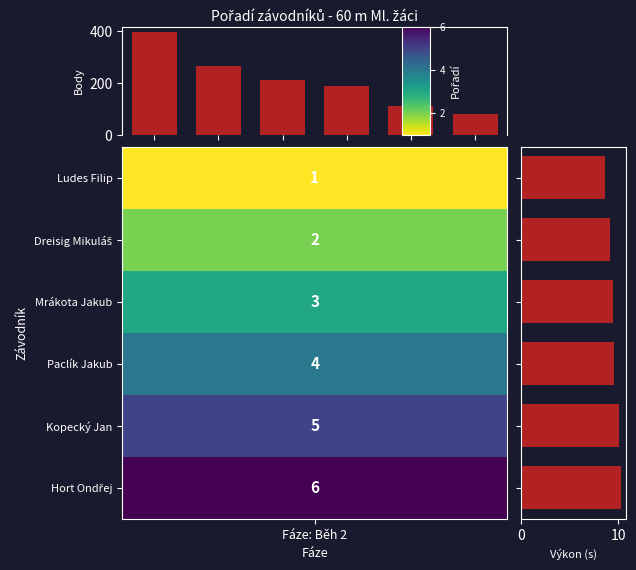

What is the sum of the Body values at 3 and 1?

453.0